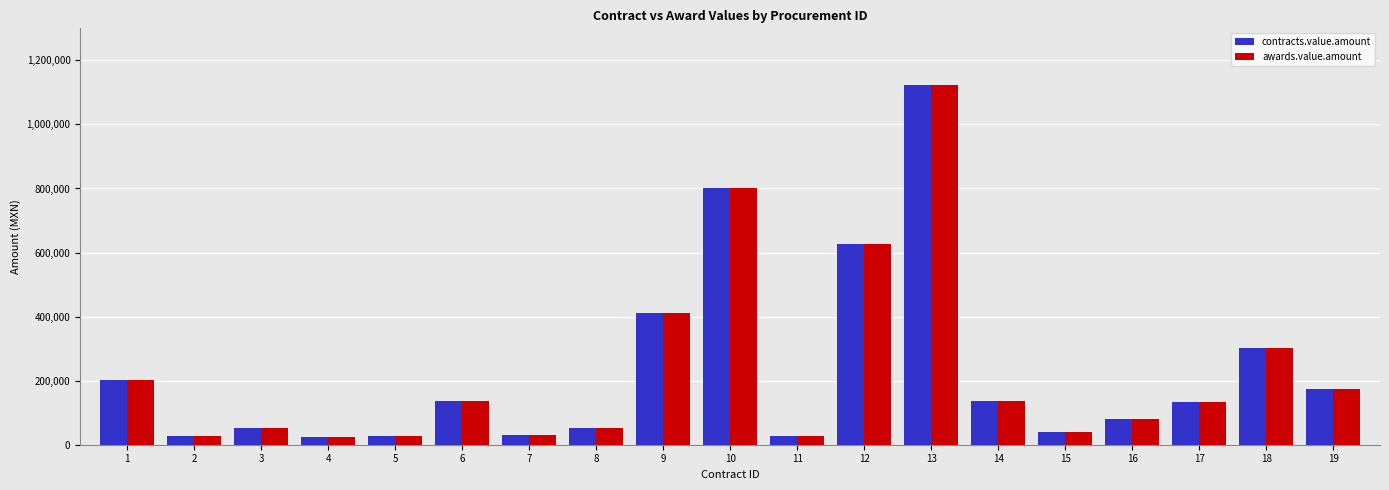

What is the total value across all series at 18?

603448.3